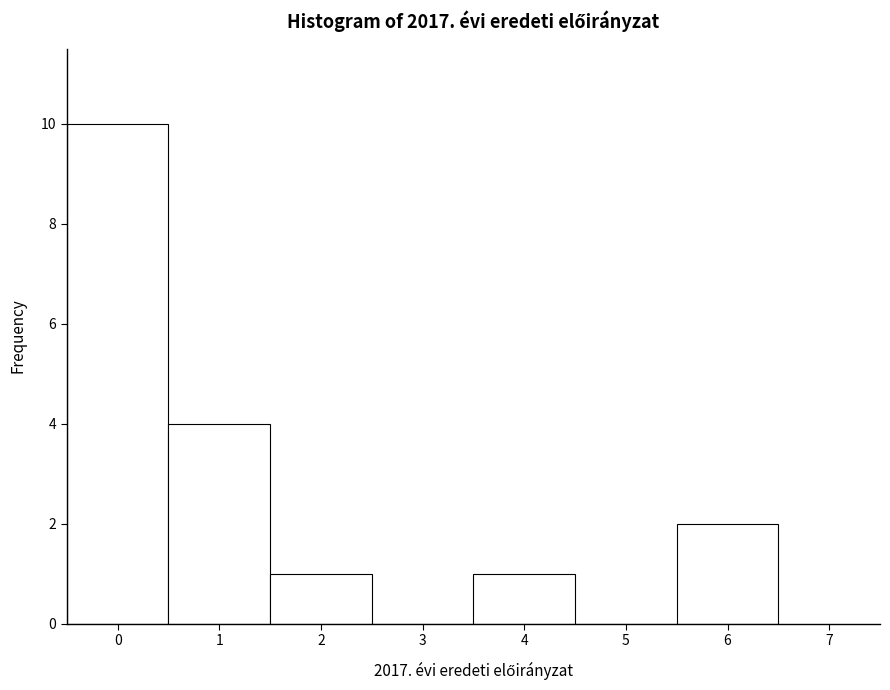

Reading left to right, list every bar in this chart as the range it spans on the x-axis followed by its height. The values are not printed on the chart, so give them approximately, as read against the axis.

-0.5 to 0.5: 10
0.5 to 1.5: 4
1.5 to 2.5: 1
2.5 to 3.5: 0
3.5 to 4.5: 1
4.5 to 5.5: 0
5.5 to 6.5: 2